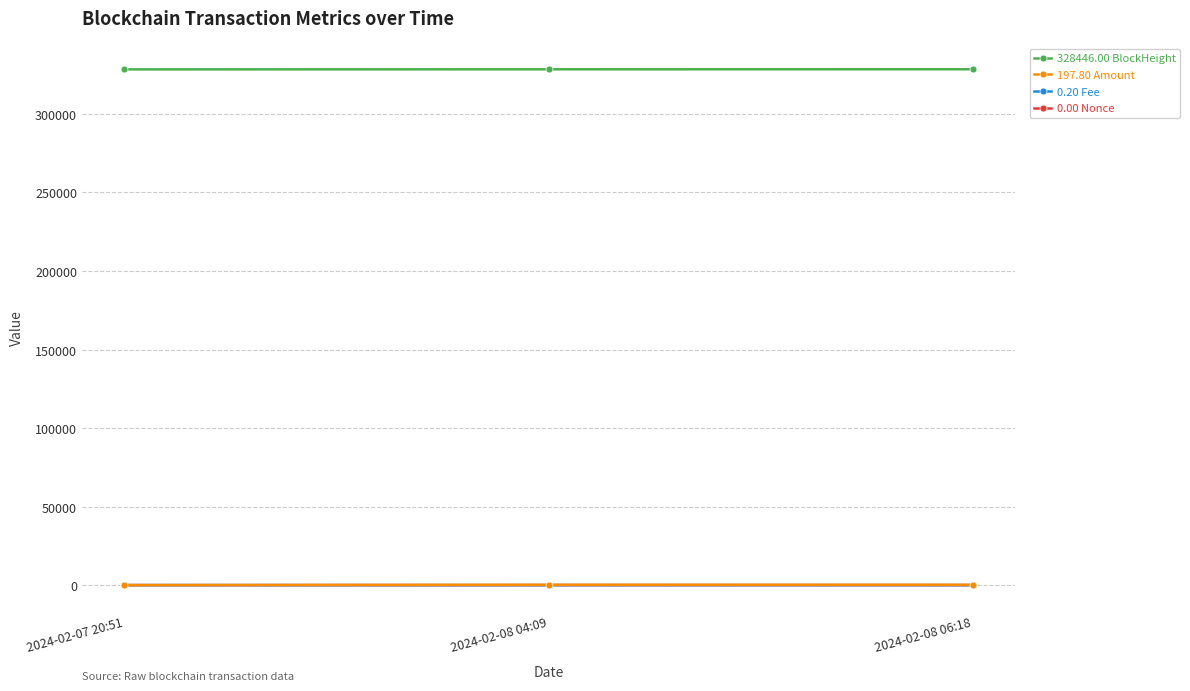

What is the maximum value shown in the chart?

328446.0